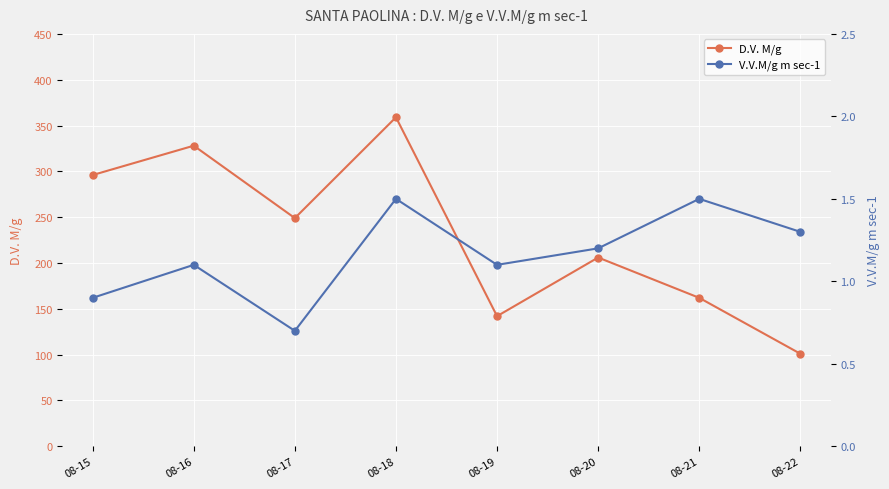

True or false: V.V.M/g m sec-1 and D.V. M/g intersect in this chart.

False